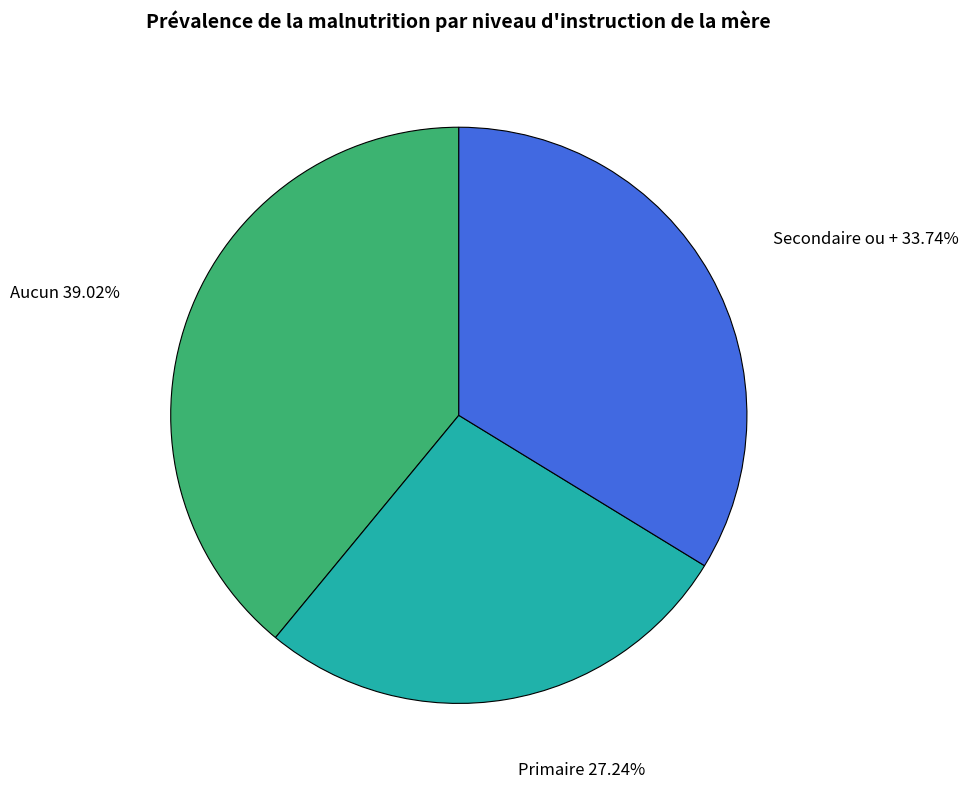

Is it true that Primaire is 19% of the pie?

False